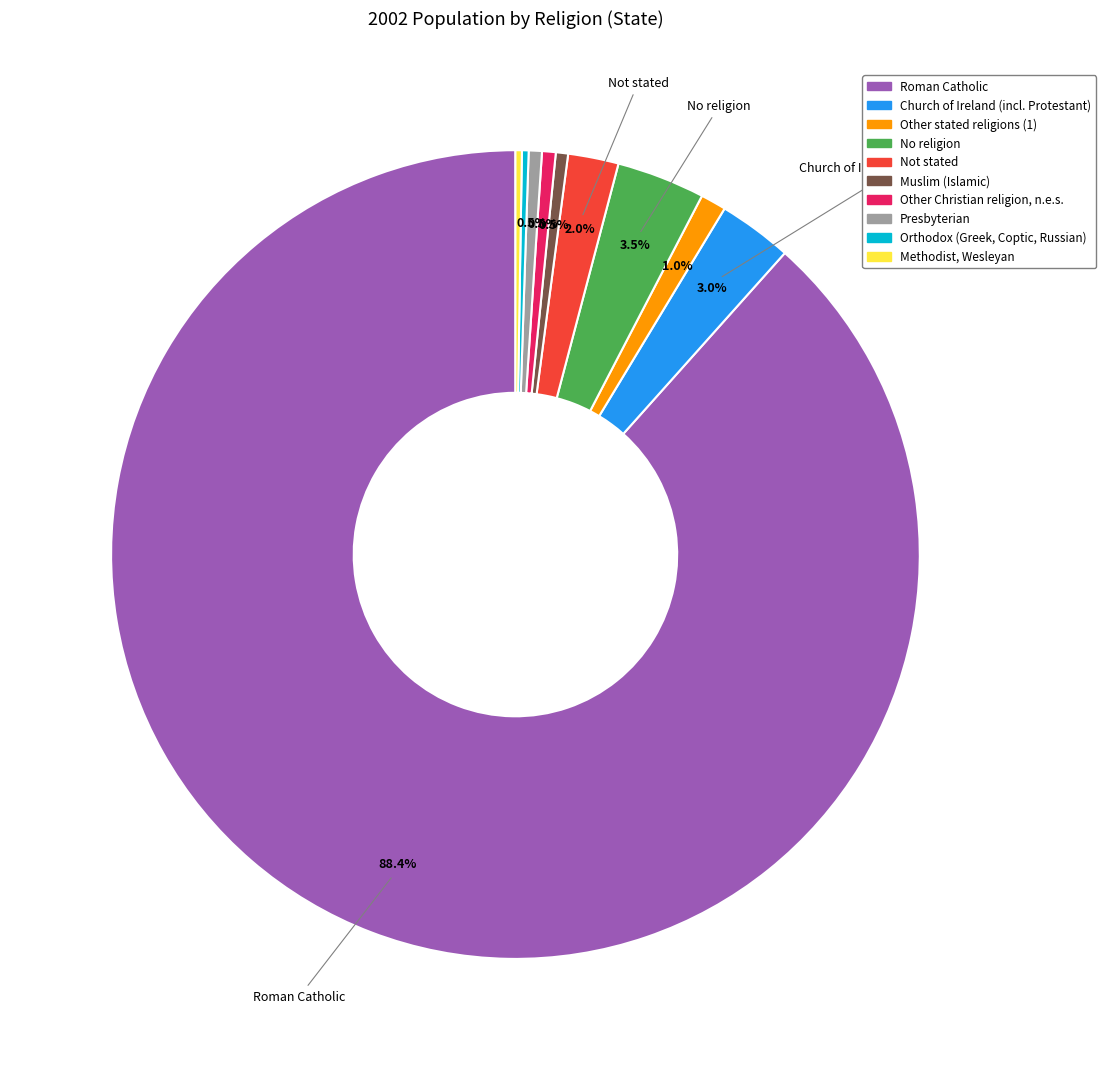

Is there any slice that represents more than half of the pie?

Yes